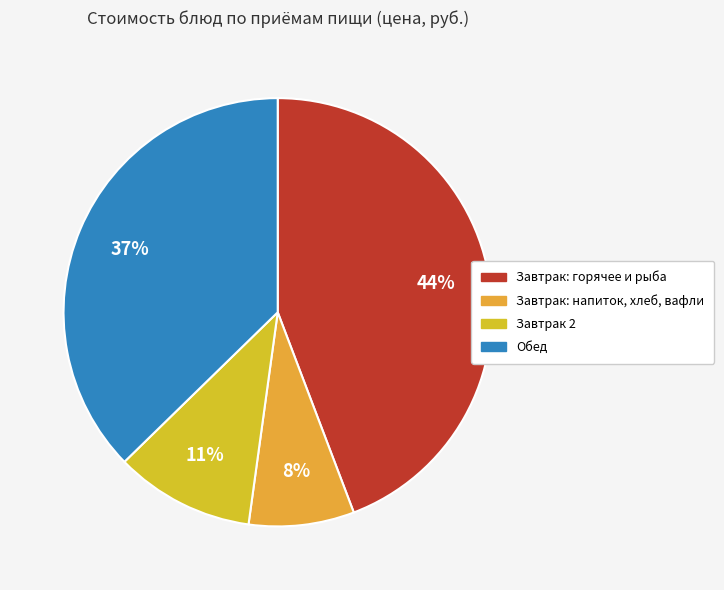

How many segments does this pie chart have?

4